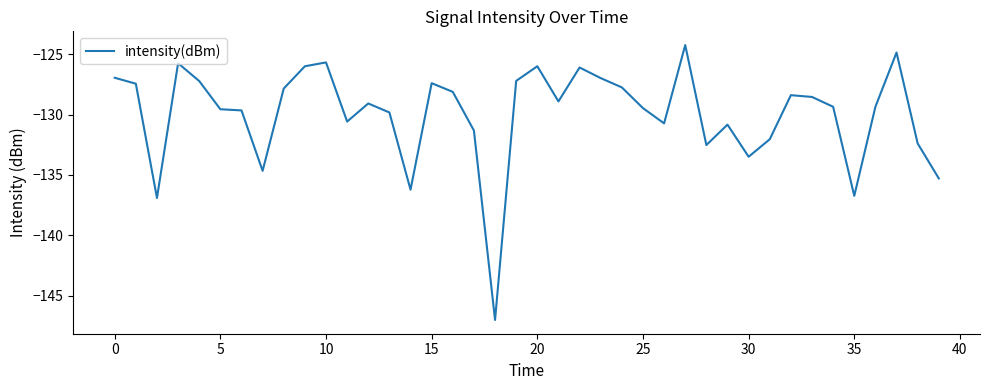

What is the difference between the maximum and minimum values?

22.8